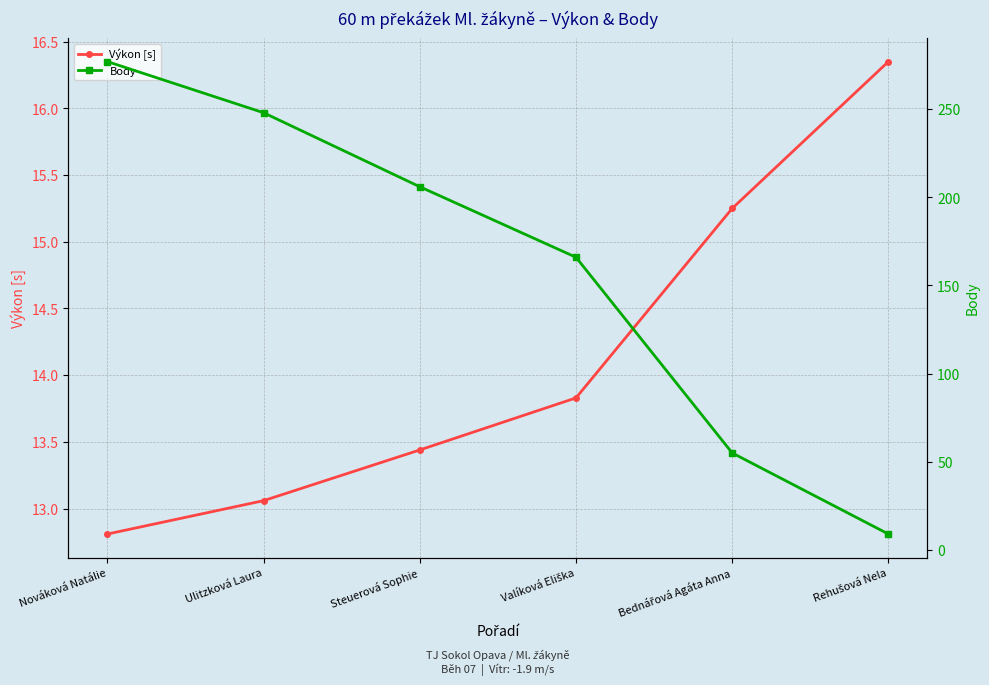

List the series in order of their overall mean, lowest first.

Výkon [s], Body